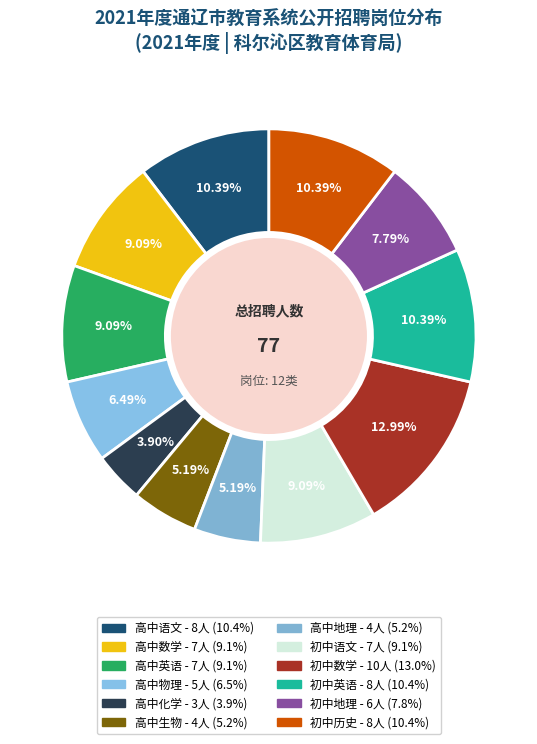

Rank the categories by value from lowest to highest.

高中化学, 高中生物, 高中地理, 高中物理, 初中地理, 高中数学, 高中英语, 初中语文, 高中语文, 初中英语, 初中历史, 初中数学